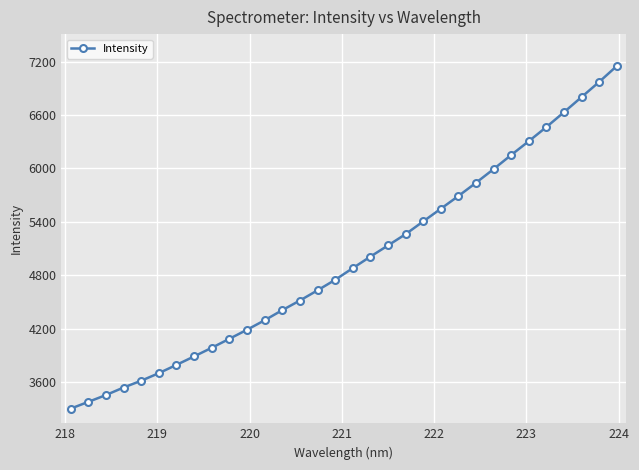

Reading left to right, what are all the values shown in this chart?

3300.6	3376.5	3453.1	3537.9	3614.1	3699.1	3792.3	3887.4	3984.3	4085.2	4186.8	4293.6	4407.2	4515.3	4629.7	4747.8	4879.2	5008.5	5134.3	5261.1	5404.5	5546.8	5690.2	5838.9	5992.7	6151.5	6306.5	6465.9	6632.5	6802.7	6973.0	7151.6